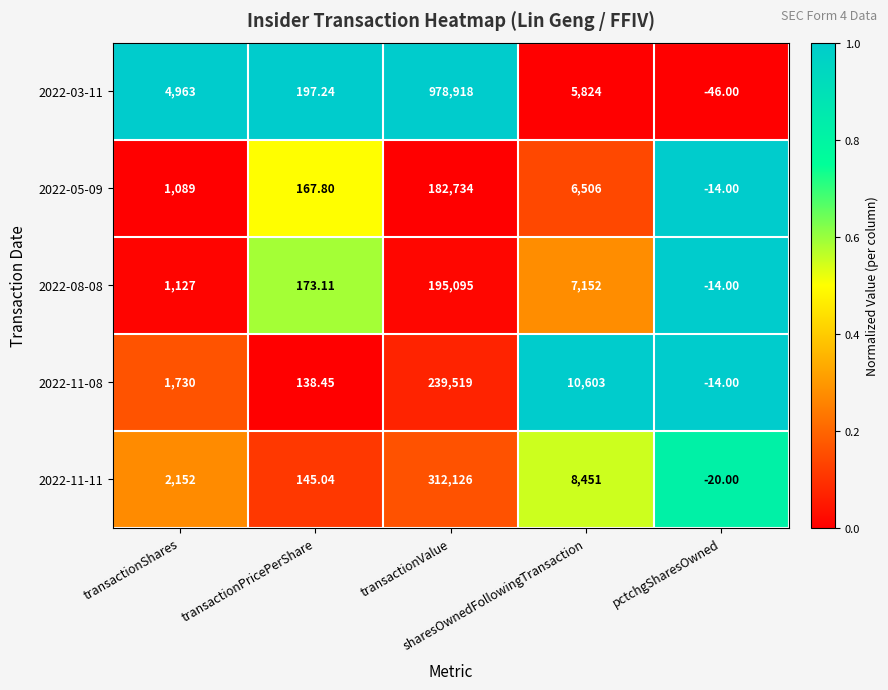

Rank the series at transactionShares from lowest to highest value.

2022-05-09, 2022-08-08, 2022-11-08, 2022-11-11, 2022-03-11